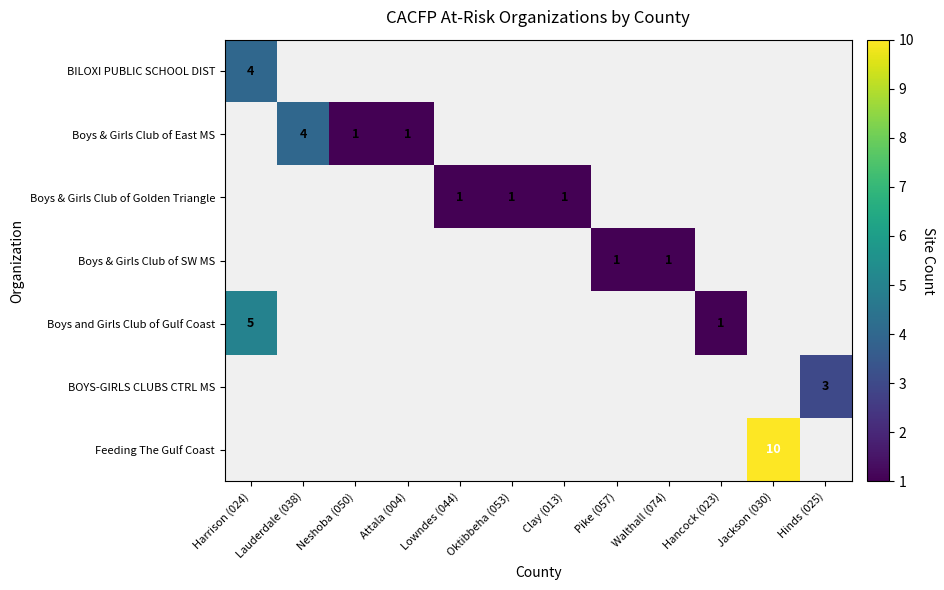

Is it true that Boys & Girls Club of SW MS equals 1 at Walthall (074)?

True